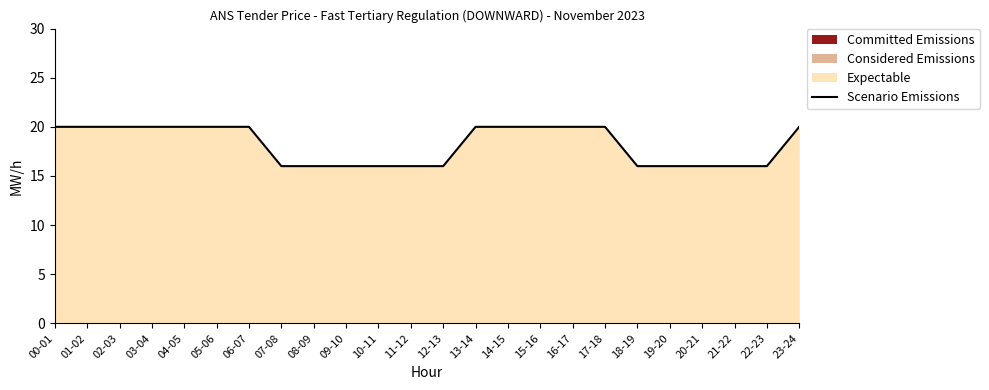

What is the change in value from 04-05 to 08-09?

-4